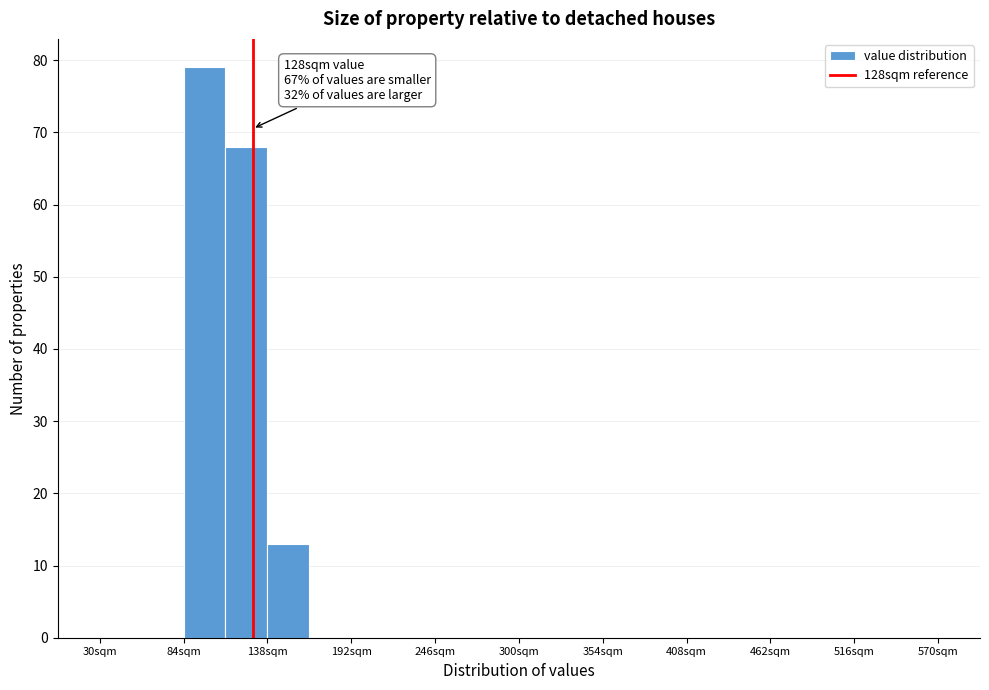

Read against the x-axis, roughly where is the centre of the tallest bar?

100